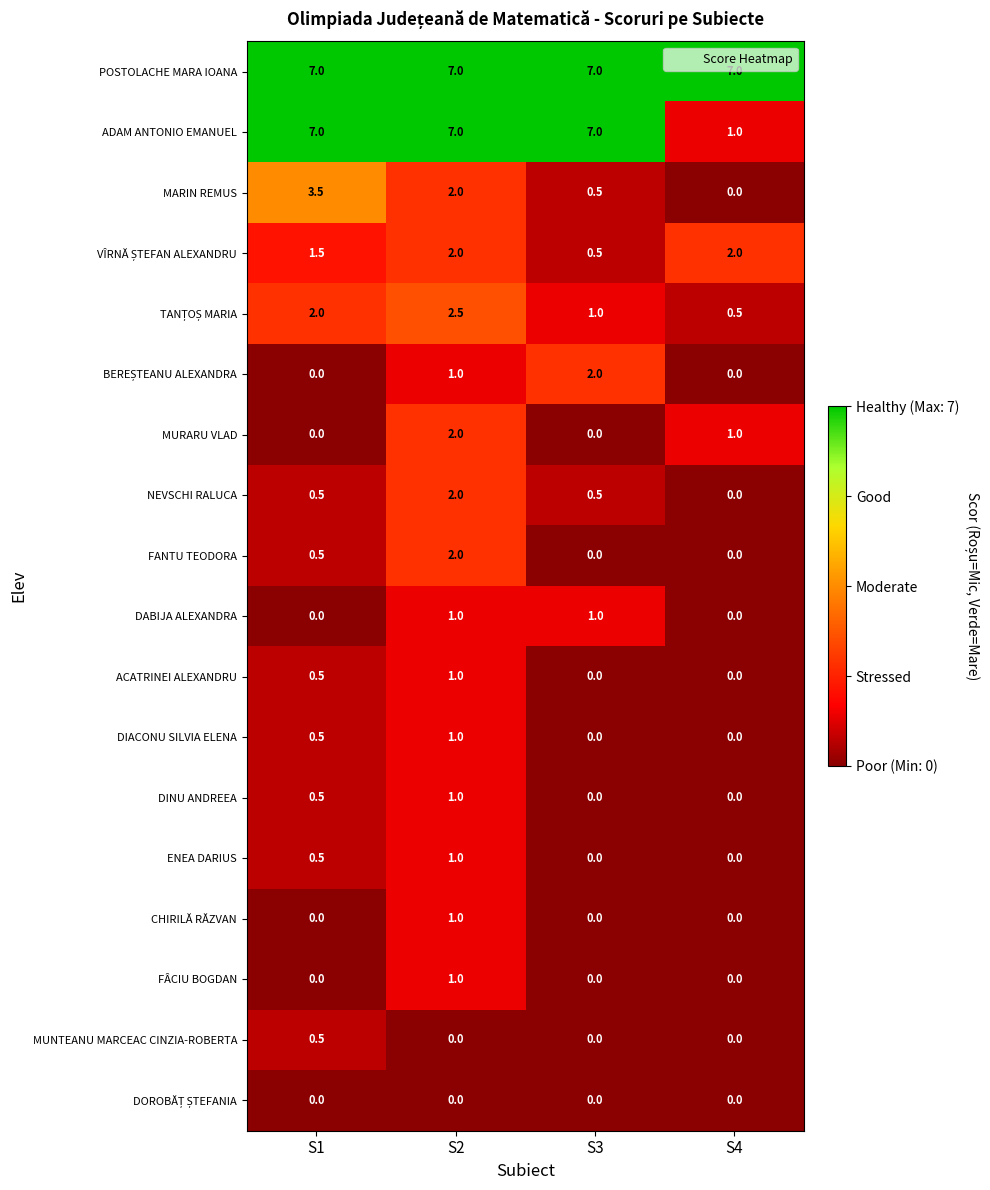

At how many categories does at least one series exceed 5?

4